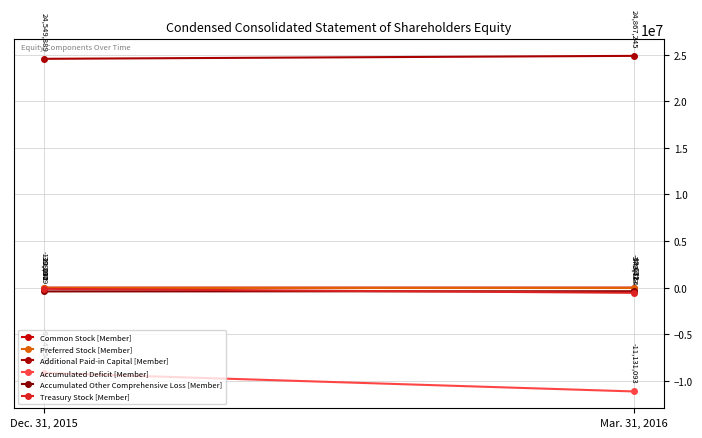

At which category is the sum across all series the highest?

Dec. 31, 2015